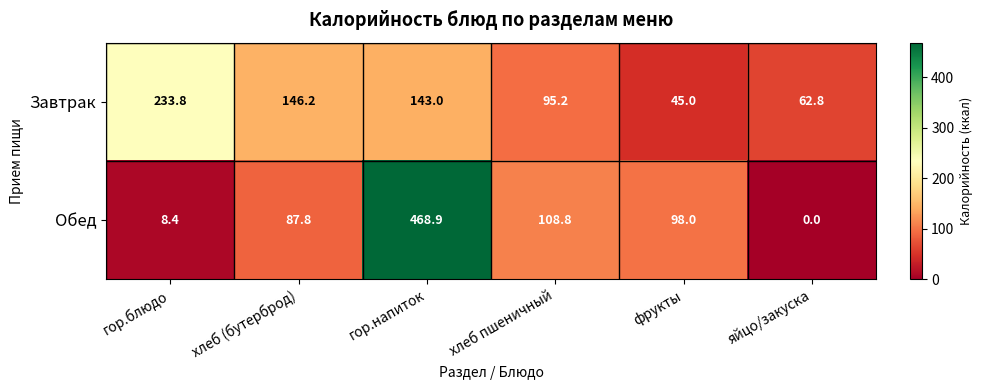

True or false: Обед has a value of 98.0 at фрукты.

True